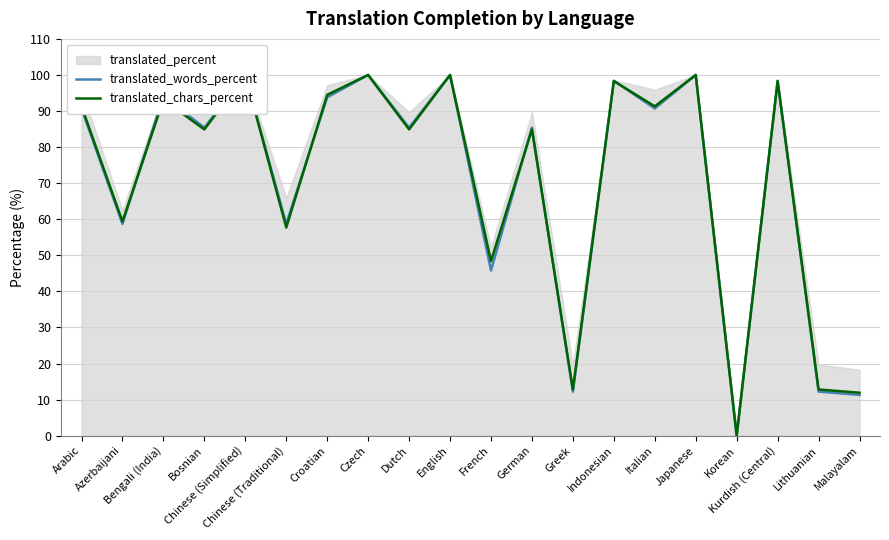

What is the difference between the highest and lowest values at German?

0.5